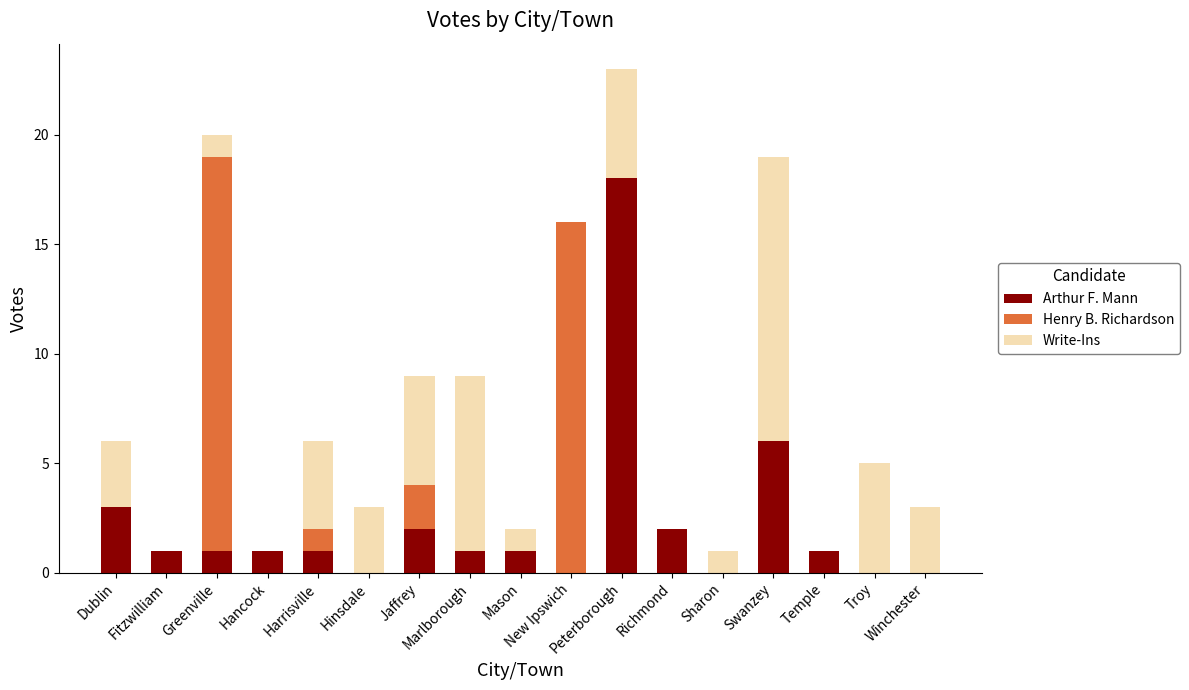

Is it true that Arthur F. Mann equals 10 at Sharon?

False